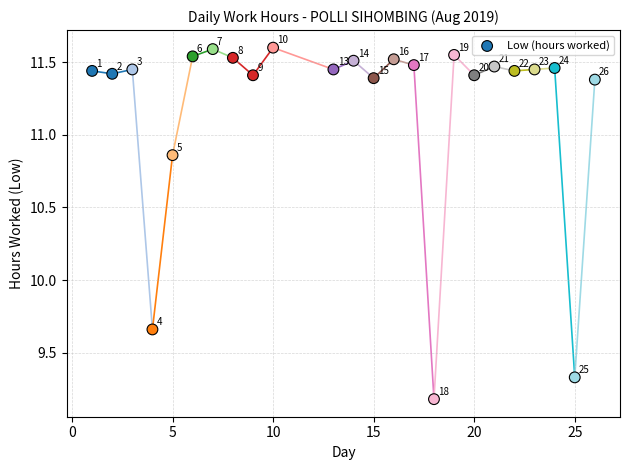

What is the range of X values (max minus min)?

25.0